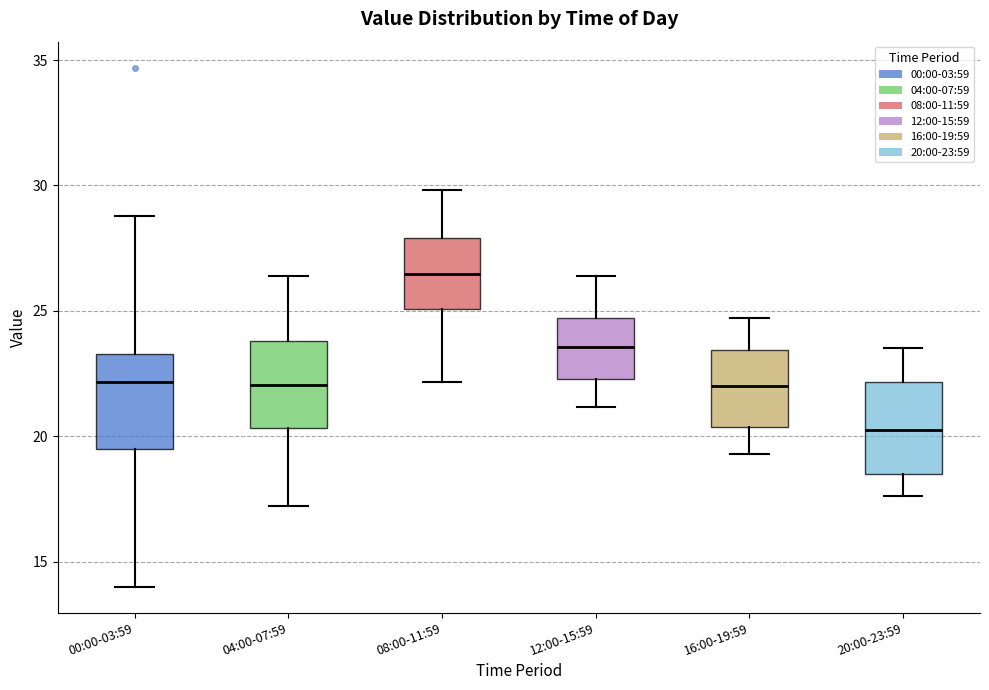

Where does the upper whisker of the box for 00:00-03:59 end on the y-axis? The values are not printed on the chart, so give them approximately, as read against the axis.

29.0